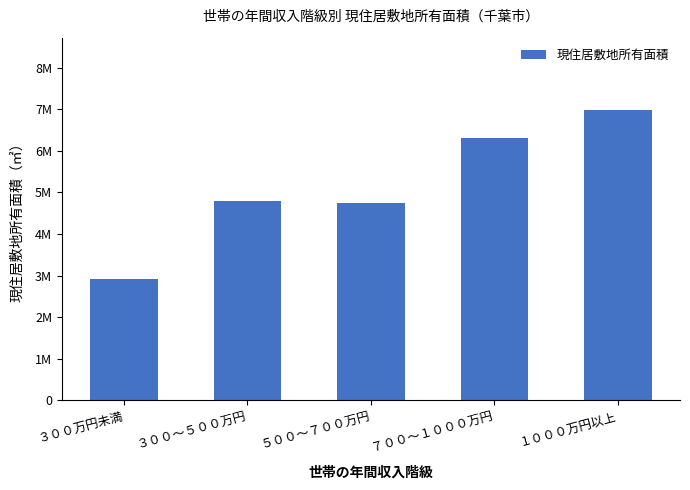

Is it true that the value at ３００～５００万円 is 1420100?

False